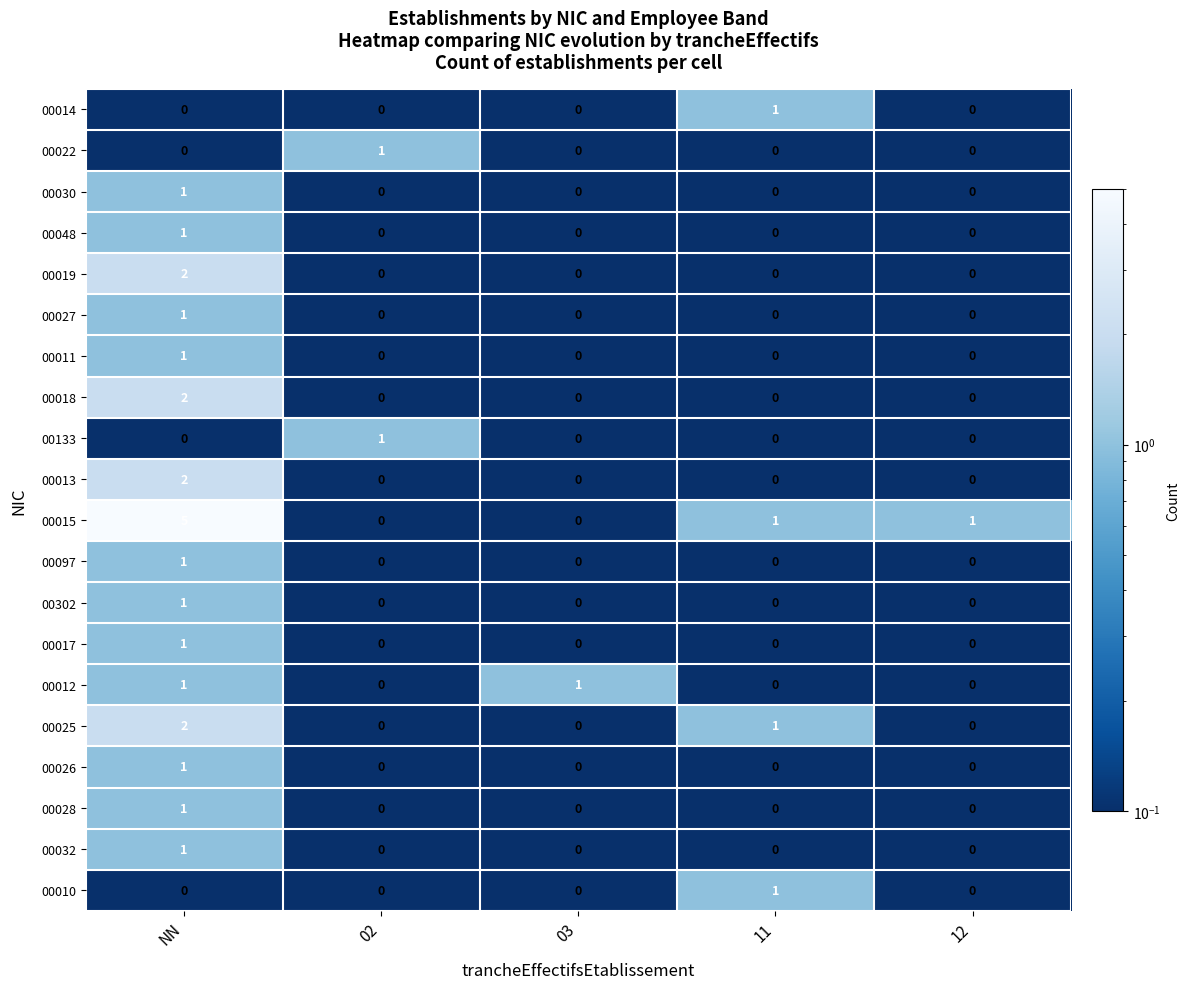

True or false: 00017 has a value of 0 at 02.

True